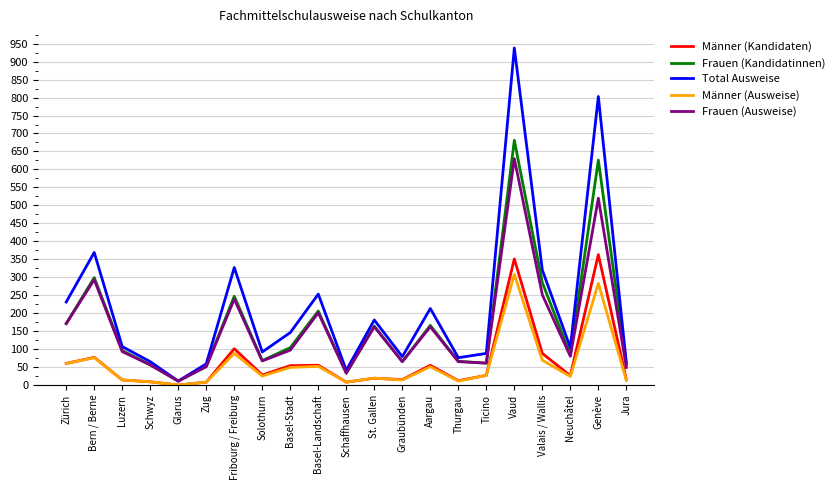

What position from the left is Genève?

20